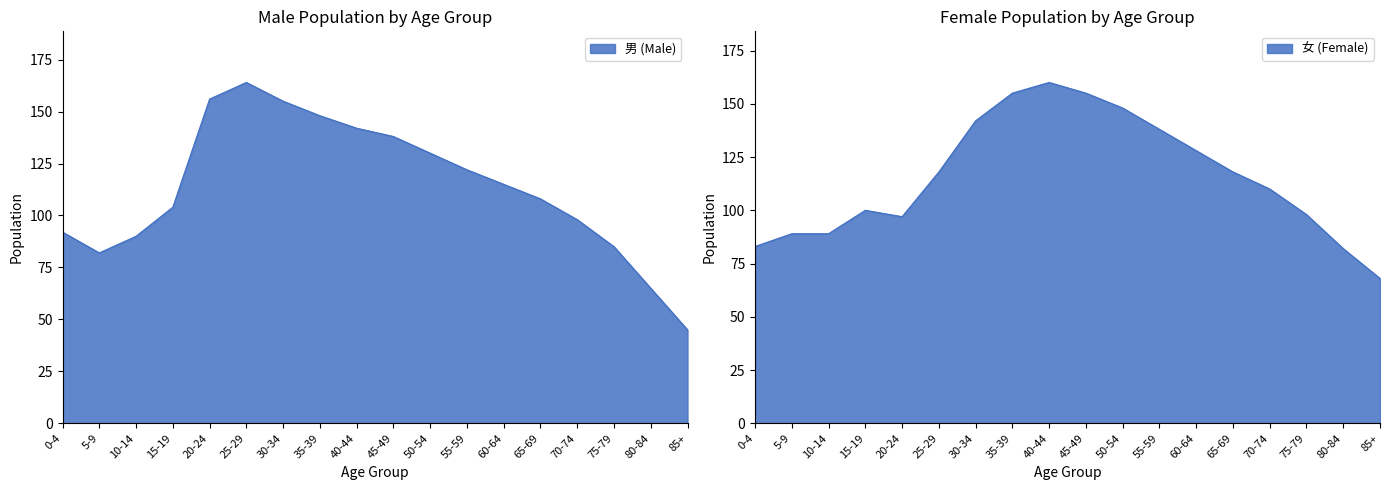

At which category is the sum across all series the highest?

35-39